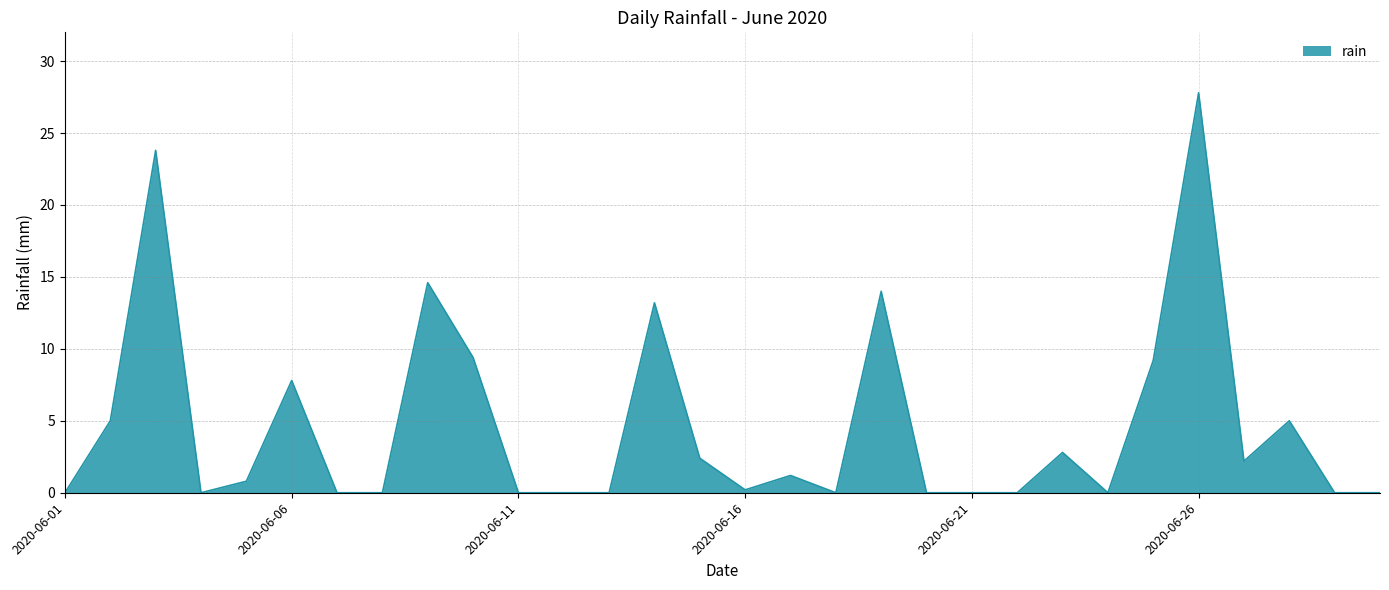

What is the greatest value displayed?

27.8